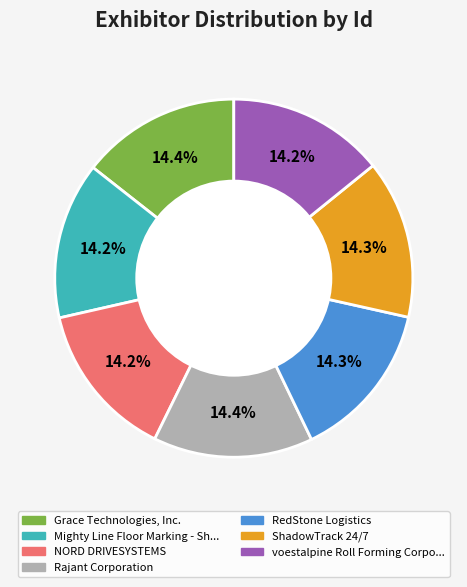

Is there a majority slice in this chart?

No